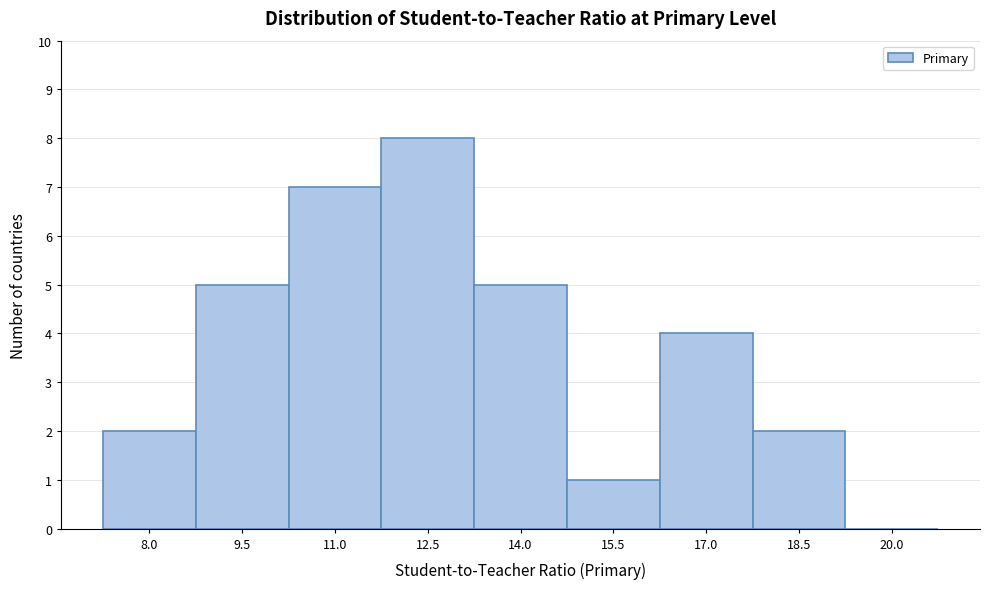

Reading left to right, transcribe all the data shown in this chart.

8.0=2	9.5=5	11.0=7	12.5=8	14.0=5	15.5=1	17.0=4	18.5=2	20.0=0